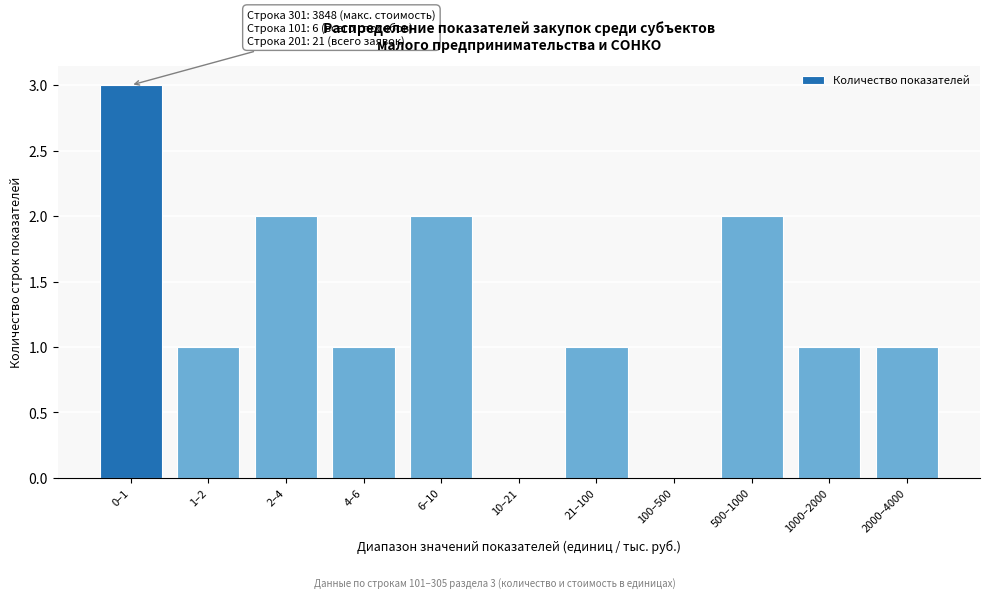

Reading left to right, list all the values displayed in this chart.

0–1=3	1–2=1	2–4=2	4–6=1	6–10=2	10–21=0	21–100=1	100–500=0	500–1000=2	1000–2000=1	2000–4000=1